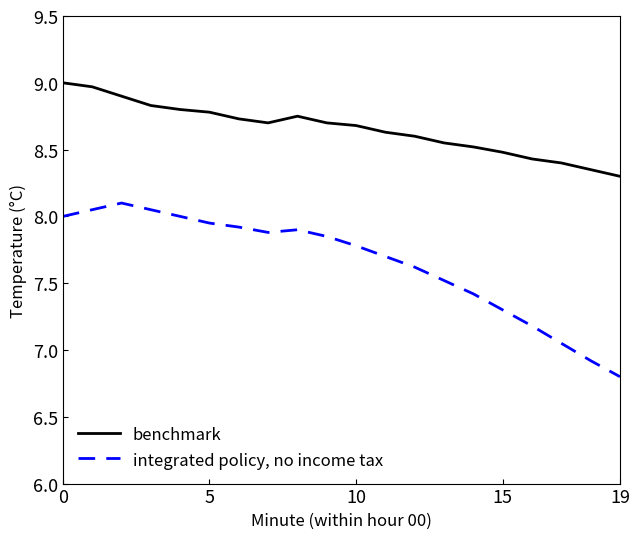

Which series has the widest spread of values?

integrated policy, no income tax